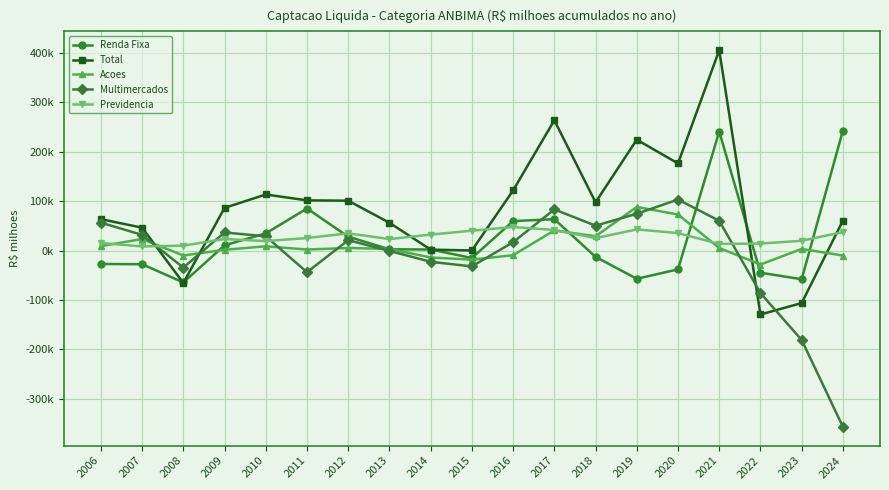

What is the difference between the second highest and second lowest values in the Total series?

370056.0